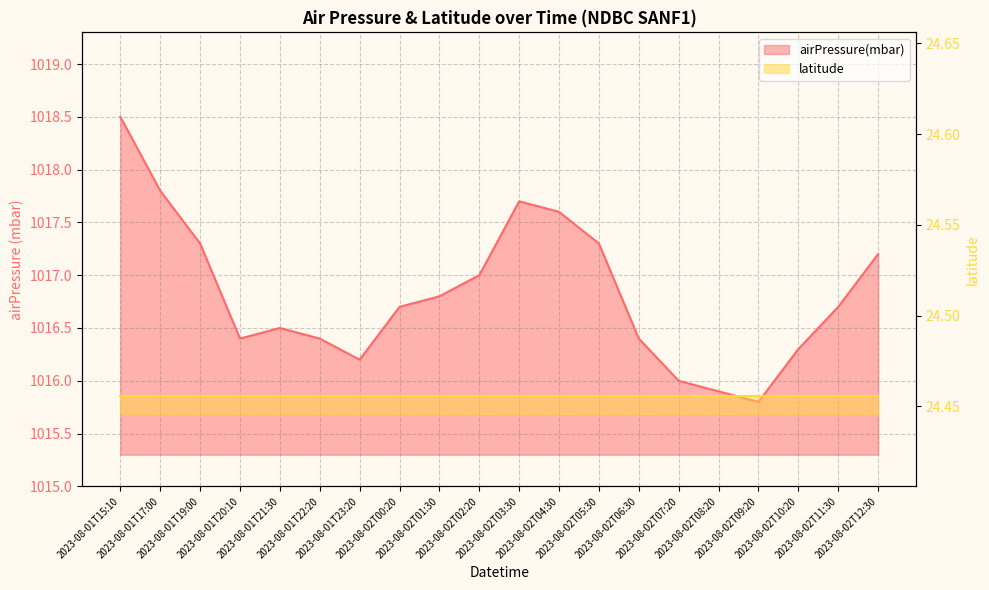

Rank the categories by value from highest to lowest.

2023-08-01T15:10, 2023-08-01T17:00, 2023-08-02T03:30, 2023-08-02T04:30, 2023-08-01T19:00, 2023-08-02T05:30, 2023-08-02T12:30, 2023-08-02T02:20, 2023-08-02T01:30, 2023-08-02T00:20, 2023-08-02T11:30, 2023-08-01T21:30, 2023-08-01T20:10, 2023-08-01T22:20, 2023-08-02T06:30, 2023-08-02T10:20, 2023-08-01T23:20, 2023-08-02T07:20, 2023-08-02T08:20, 2023-08-02T09:20